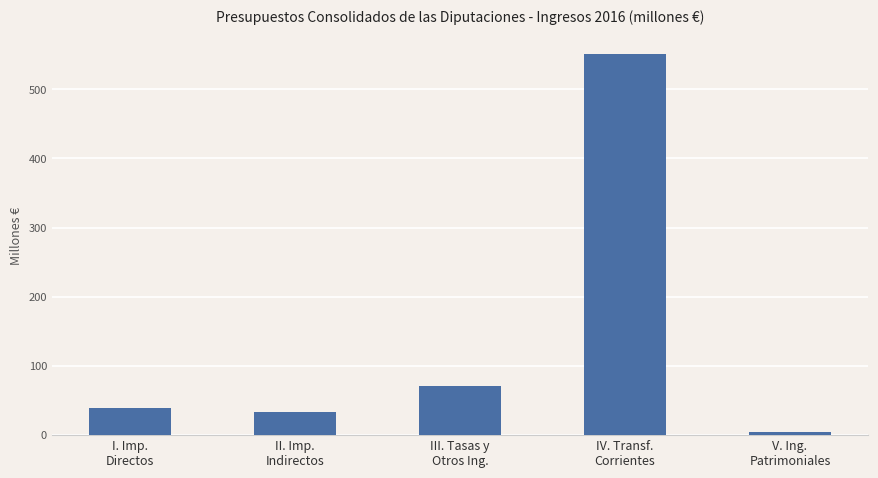

Count the number of data series in this chart.

1